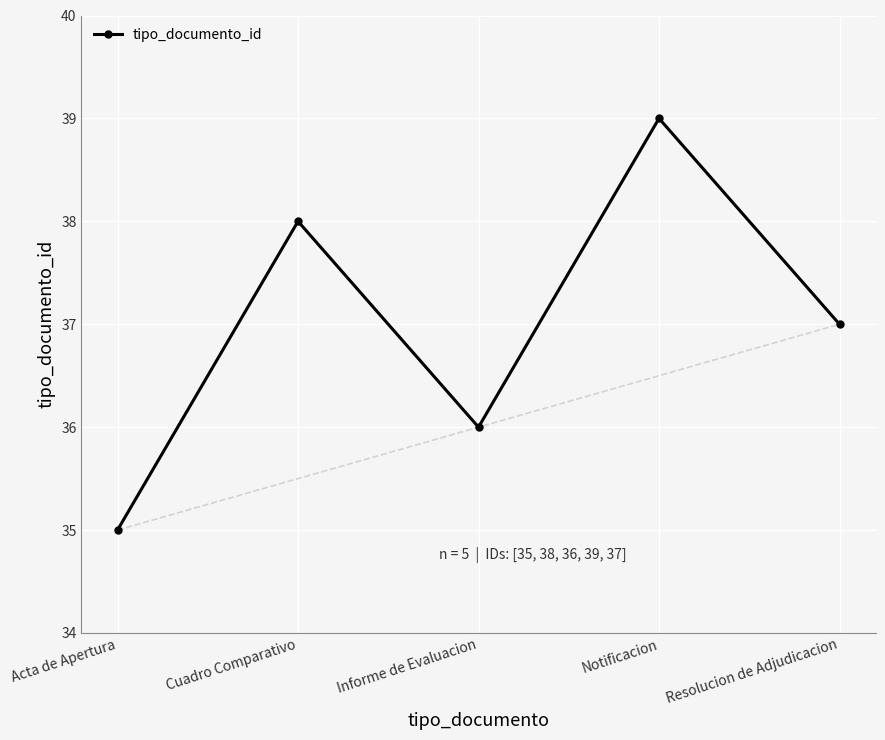

What is the difference between the maximum and minimum values?

4